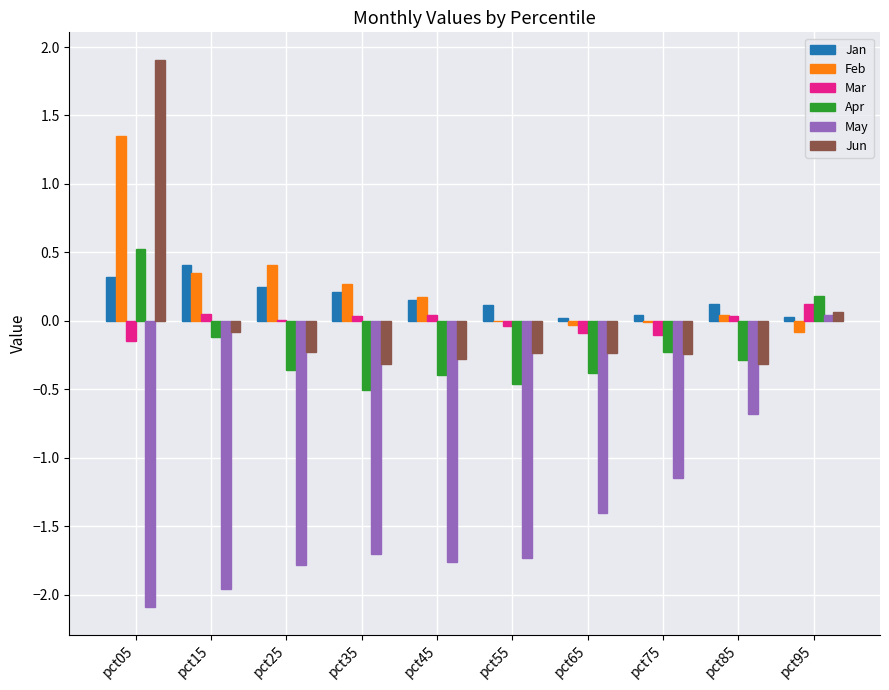

How many groups of bars are there?

10